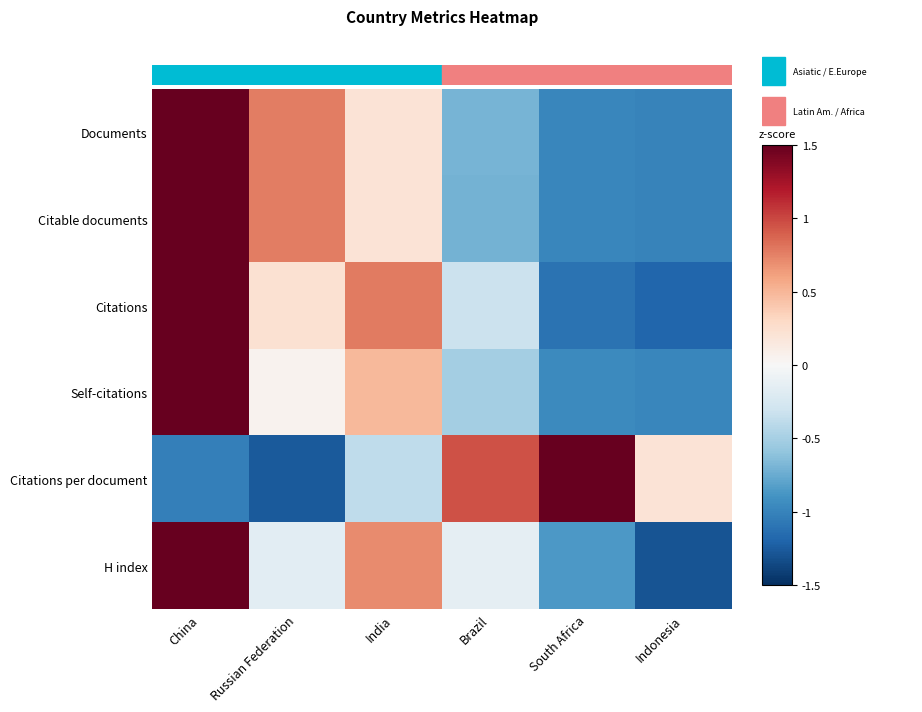

At which category is the sum across all series the highest?

China